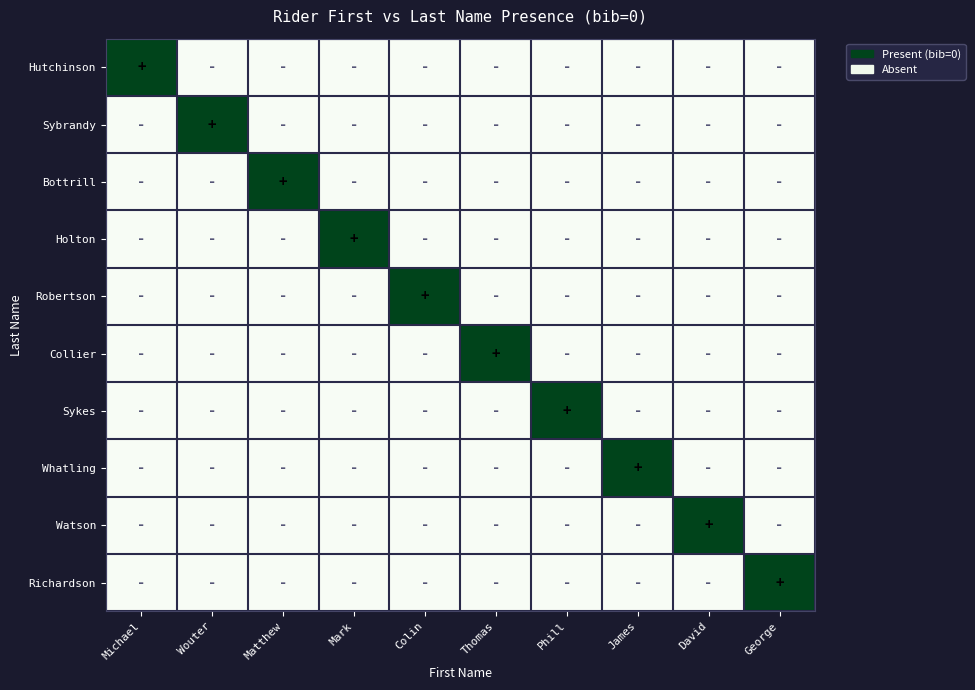

Reading left to right, list all the values displayed in this chart.

Hutchinson: Michael=1	Wouter=0	Matthew=0	Mark=0	Colin=0	Thomas=0	Phill=0	James=0	David=0	George=0
Sybrandy: Michael=0	Wouter=1	Matthew=0	Mark=0	Colin=0	Thomas=0	Phill=0	James=0	David=0	George=0
Bottrill: Michael=0	Wouter=0	Matthew=1	Mark=0	Colin=0	Thomas=0	Phill=0	James=0	David=0	George=0
Holton: Michael=0	Wouter=0	Matthew=0	Mark=1	Colin=0	Thomas=0	Phill=0	James=0	David=0	George=0
Robertson: Michael=0	Wouter=0	Matthew=0	Mark=0	Colin=1	Thomas=0	Phill=0	James=0	David=0	George=0
Collier: Michael=0	Wouter=0	Matthew=0	Mark=0	Colin=0	Thomas=1	Phill=0	James=0	David=0	George=0
Sykes: Michael=0	Wouter=0	Matthew=0	Mark=0	Colin=0	Thomas=0	Phill=1	James=0	David=0	George=0
Whatling: Michael=0	Wouter=0	Matthew=0	Mark=0	Colin=0	Thomas=0	Phill=0	James=1	David=0	George=0
Watson: Michael=0	Wouter=0	Matthew=0	Mark=0	Colin=0	Thomas=0	Phill=0	James=0	David=1	George=0
Richardson: Michael=0	Wouter=0	Matthew=0	Mark=0	Colin=0	Thomas=0	Phill=0	James=0	David=0	George=1